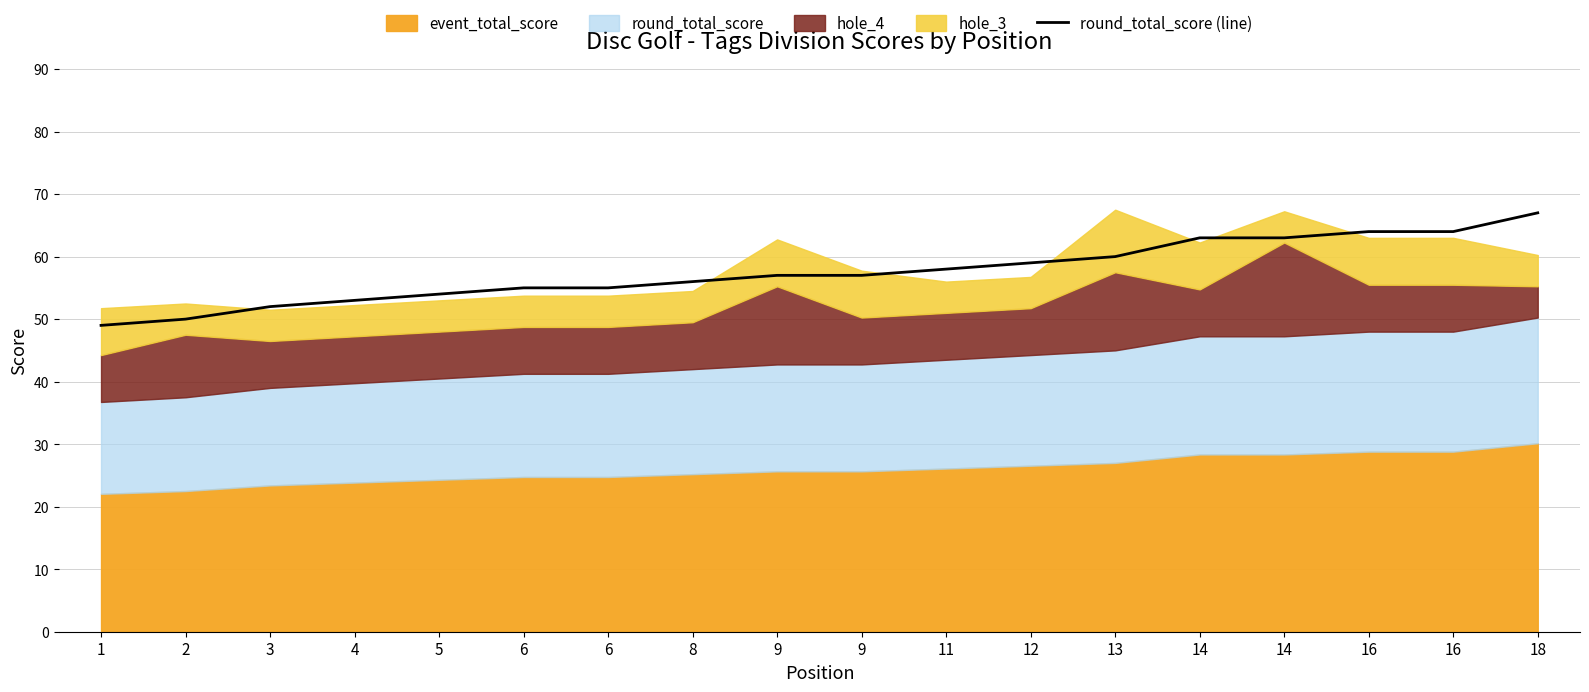

List the labels in order of value, largest first.

18, 16, 16, 14, 14, 13, 12, 11, 9, 9, 8, 6, 6, 5, 4, 3, 2, 1